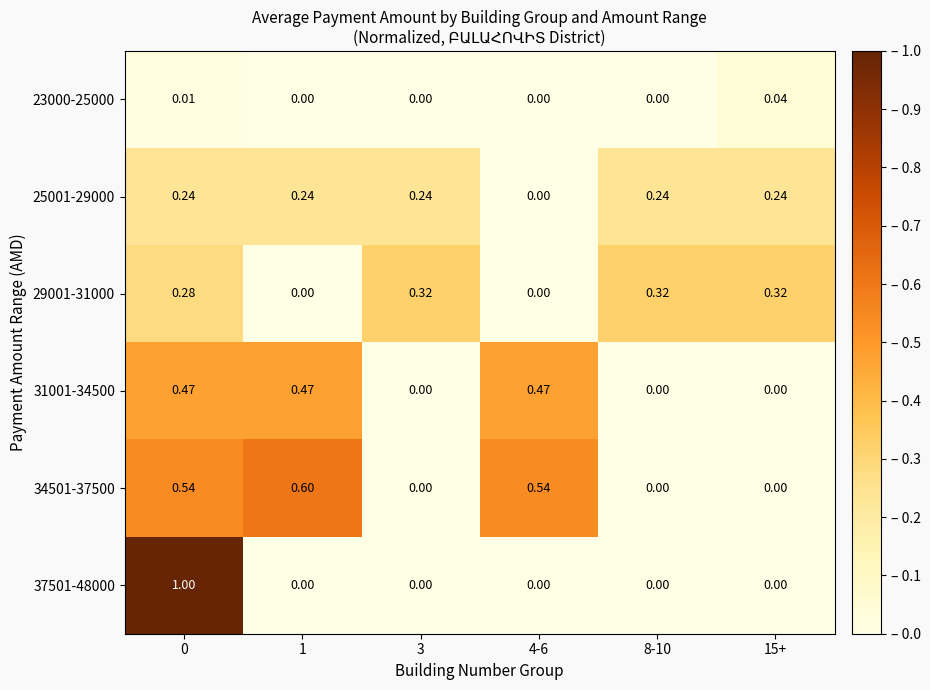

At how many categories does at least one series exceed 0?

6